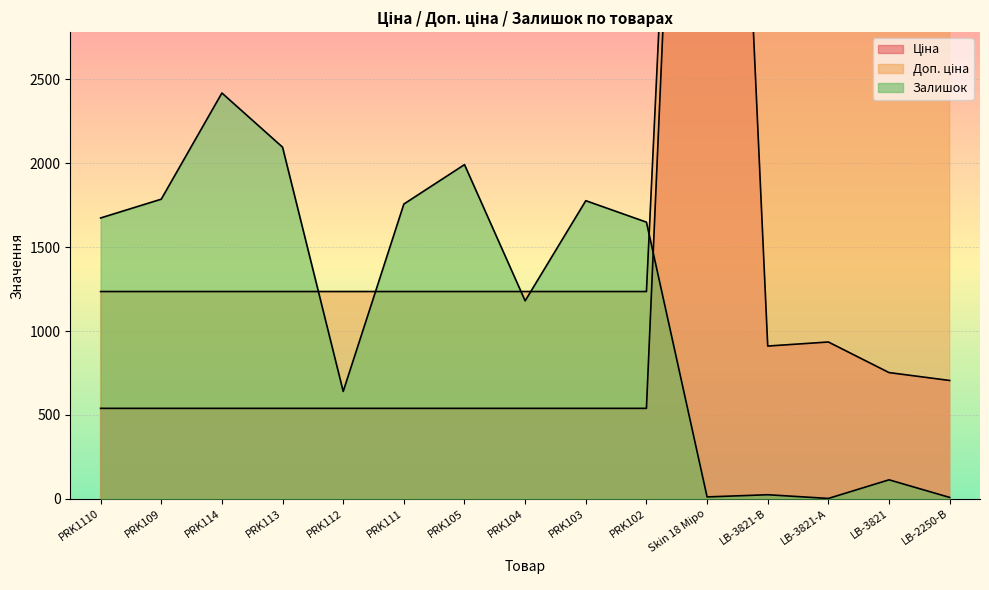

Where is Доп. ціна nearest to the value 5046?

LB-3821-В